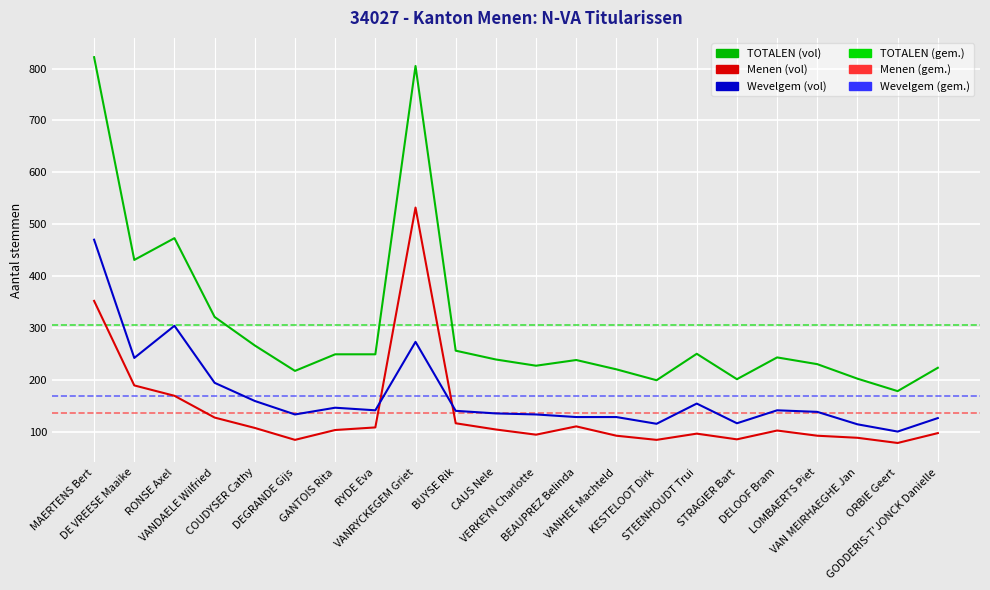

What is the smallest value displayed?

78